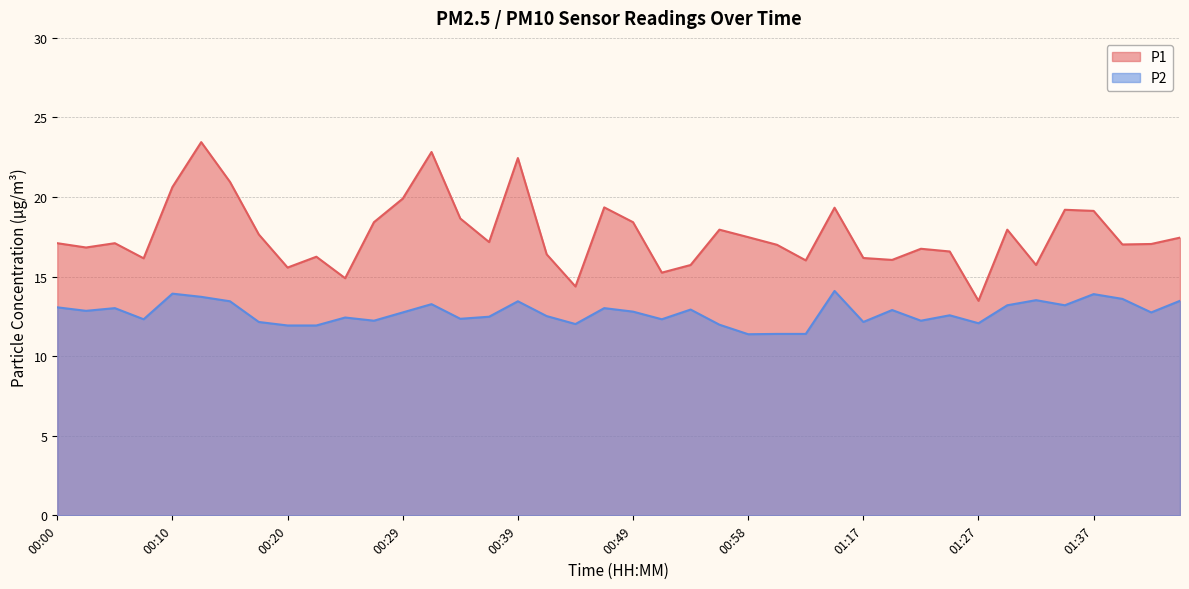

Reading right to left, extract all data points from this chart.

P1: 01:45=17.4	01:42=17.1	01:40=17.0	01:37=19.1	01:35=19.2	01:32=15.7	01:30=17.9	01:27=13.5	01:25=16.6	01:22=16.8	01:20=16.1	01:17=16.2	01:15=19.3	01:07=16.0	01:04=17.0	00:58=17.5	00:56=17.9	00:54=15.7	00:51=15.2	00:49=18.4	00:46=19.4	00:44=14.4	00:41=16.4	00:39=22.4	00:37=17.2	00:34=18.6	00:32=22.8	00:29=19.9	00:27=18.4	00:24=14.9	00:22=16.2	00:20=15.6	00:17=17.6	00:15=20.9	00:12=23.4	00:10=20.6	00:07=16.1	00:05=17.1	00:03=16.8	00:00=17.1
P2: 01:45=13.5	01:42=12.8	01:40=13.6	01:37=13.9	01:35=13.2	01:32=13.5	01:30=13.2	01:27=12.1	01:25=12.6	01:22=12.2	01:20=12.9	01:17=12.2	01:15=14.1	01:07=11.4	01:04=11.4	00:58=11.4	00:56=12.0	00:54=12.9	00:51=12.3	00:49=12.8	00:46=13.0	00:44=12.0	00:41=12.5	00:39=13.4	00:37=12.5	00:34=12.3	00:32=13.3	00:29=12.8	00:27=12.2	00:24=12.4	00:22=11.9	00:20=11.9	00:17=12.2	00:15=13.4	00:12=13.7	00:10=13.9	00:07=12.3	00:05=13.0	00:03=12.8	00:00=13.1